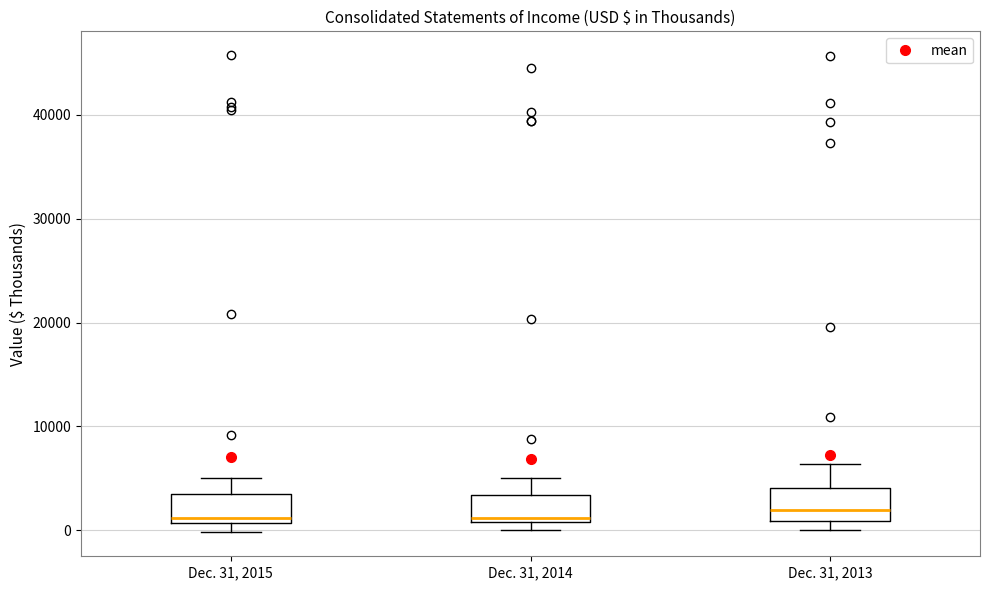

Reading left to right, read every box against the y-axis: the position of its median line, the range the box covers, and the ends of its whiskers. The values are not printed on the chart, so give them approximately, as read against the axis.

Dec. 31, 2015: median 1000 (just above the box's lower edge), box 1000 to 3000, whiskers 0 to 5000
Dec. 31, 2014: median 1000 (just above the box's lower edge), box 1000 to 3000, whiskers 0 to 5000
Dec. 31, 2013: median 2000, box 1000 to 4000, whiskers 0 to 6000